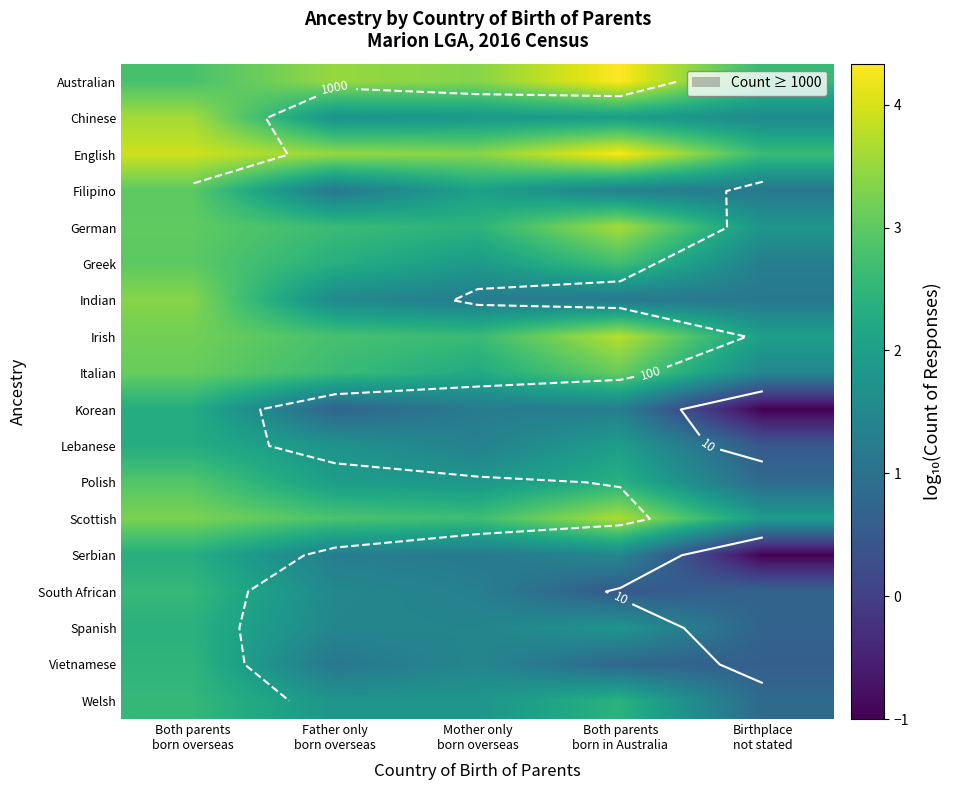

The value of Vietnamese at Father only born overseas is 2.0. True or false?

False